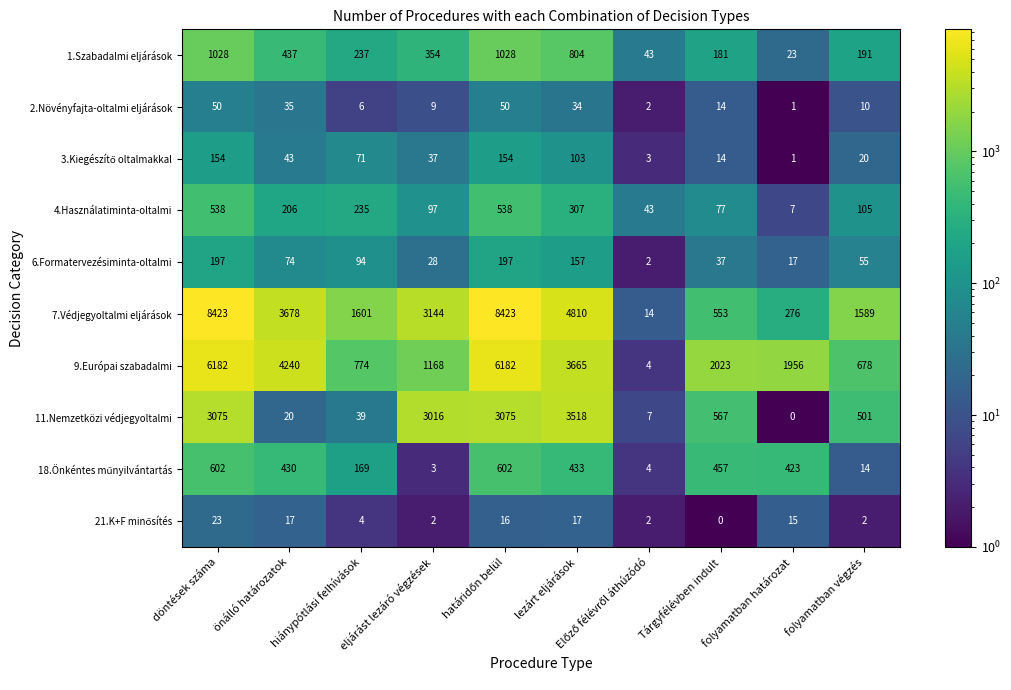

At which category is the sum across all series the highest?

döntések száma